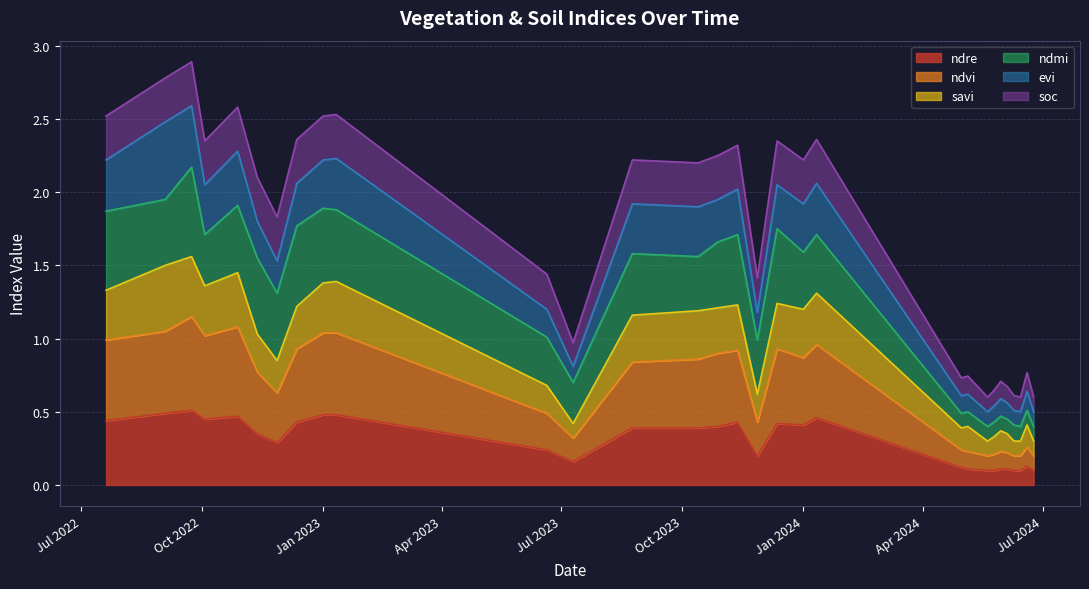

What is the approximate value of savi at 04-06-2024?

0.3